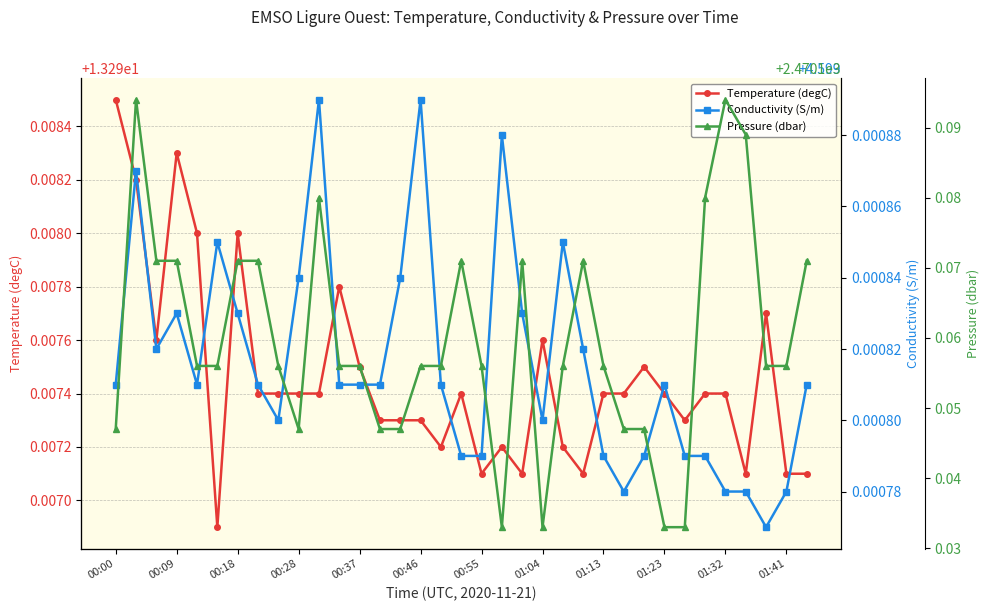

At which label does Temperature (degC) reach its peak?

00:00